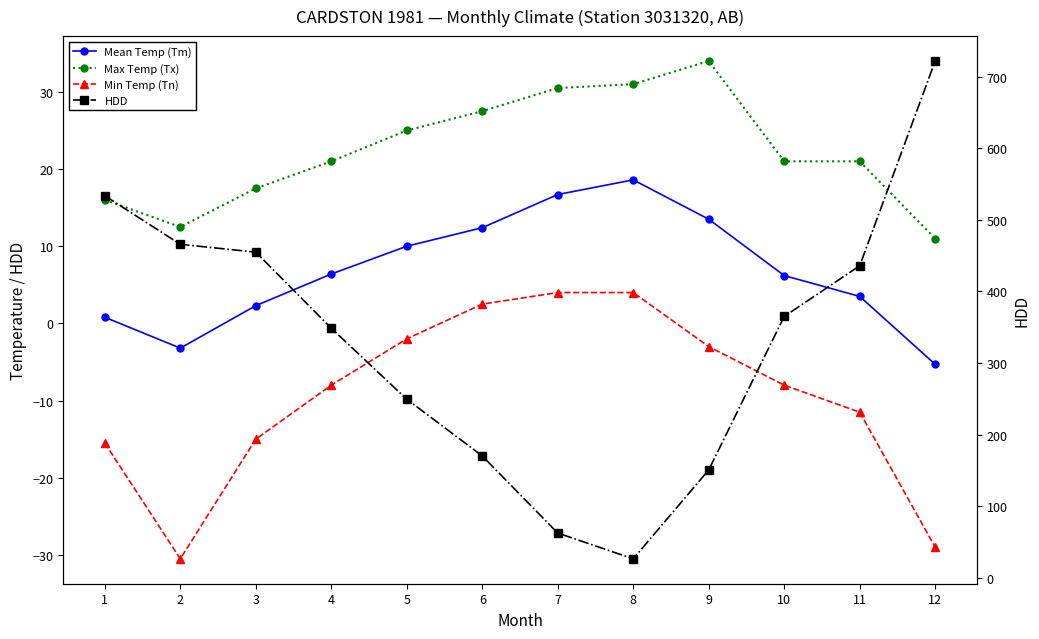

What is the value of the HDD point at the 11th from the left?

435.8